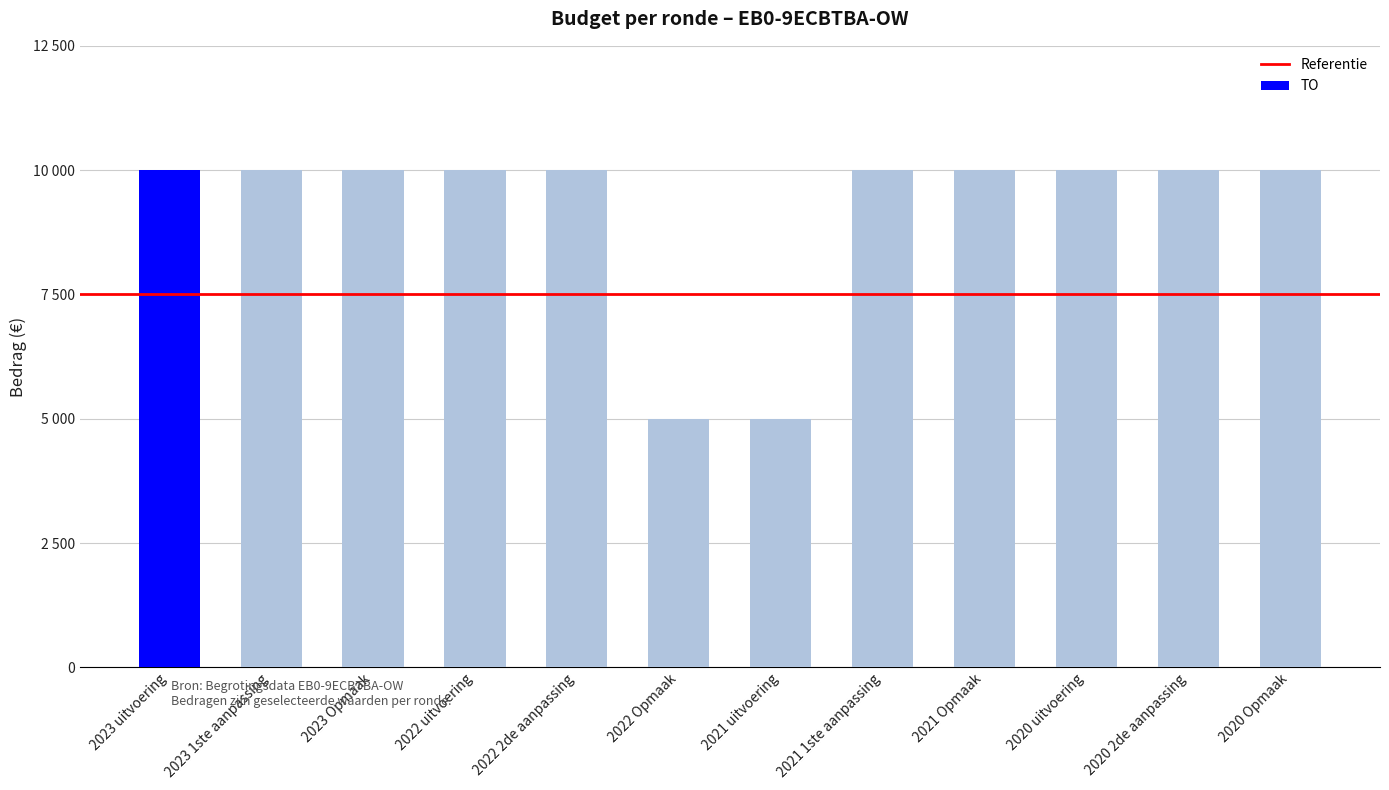

Are the bars horizontal?

No